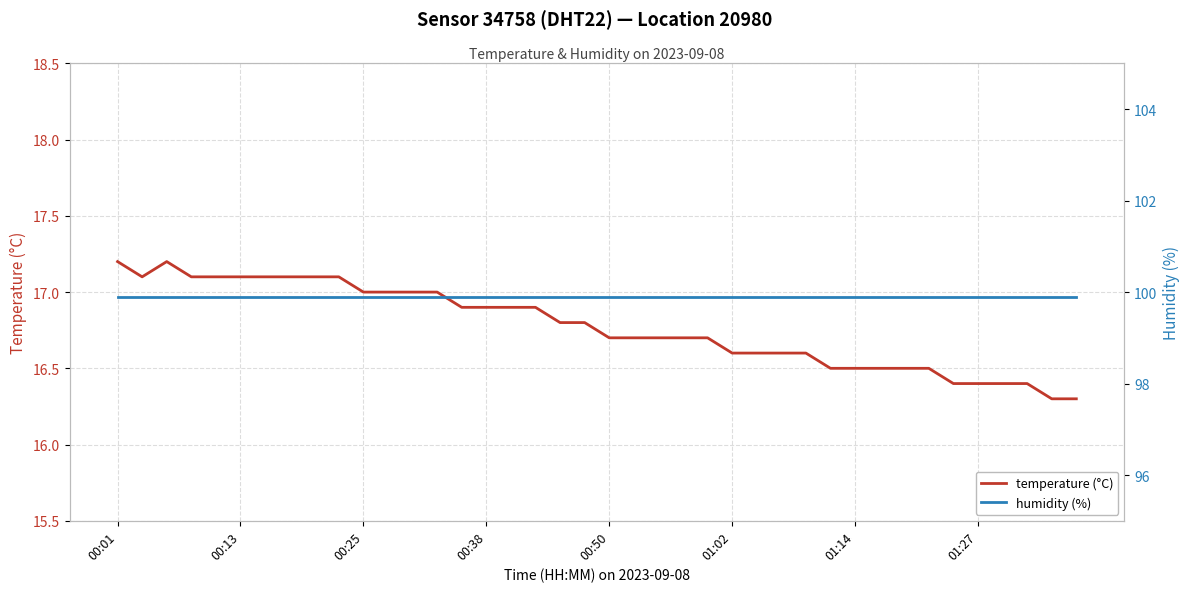

What is the maximum value for temperature (°C)?

17.2